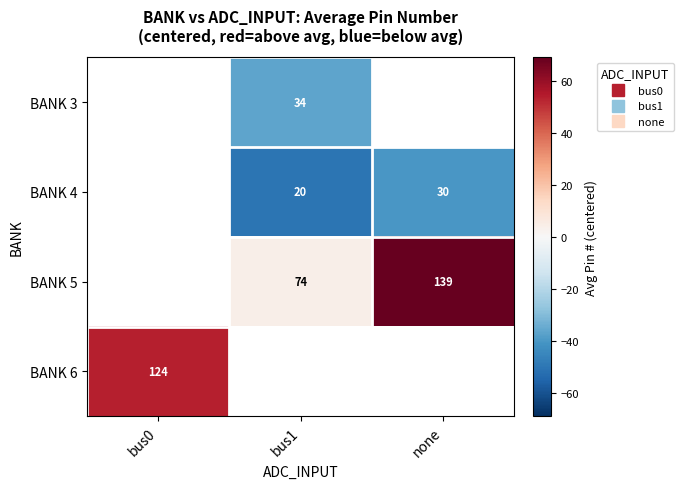

What is the maximum value shown in the chart?

69.0